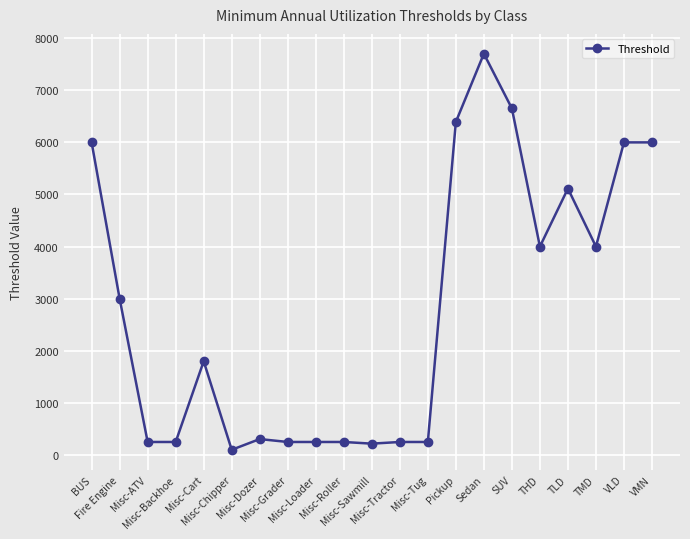

The value at Misc-Tug is 250. True or false?

True